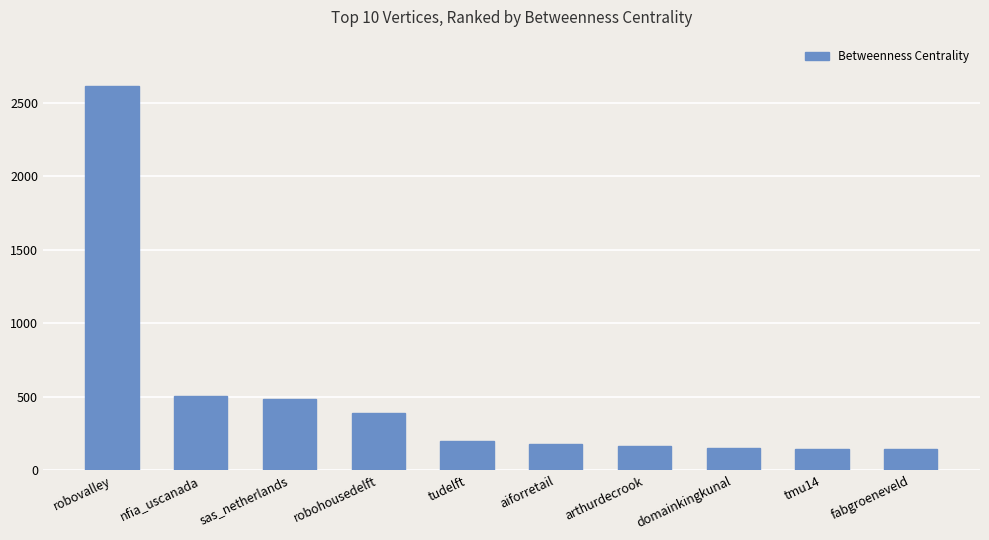

The chart shows a value of 699.3 at robovalley. True or false?

False